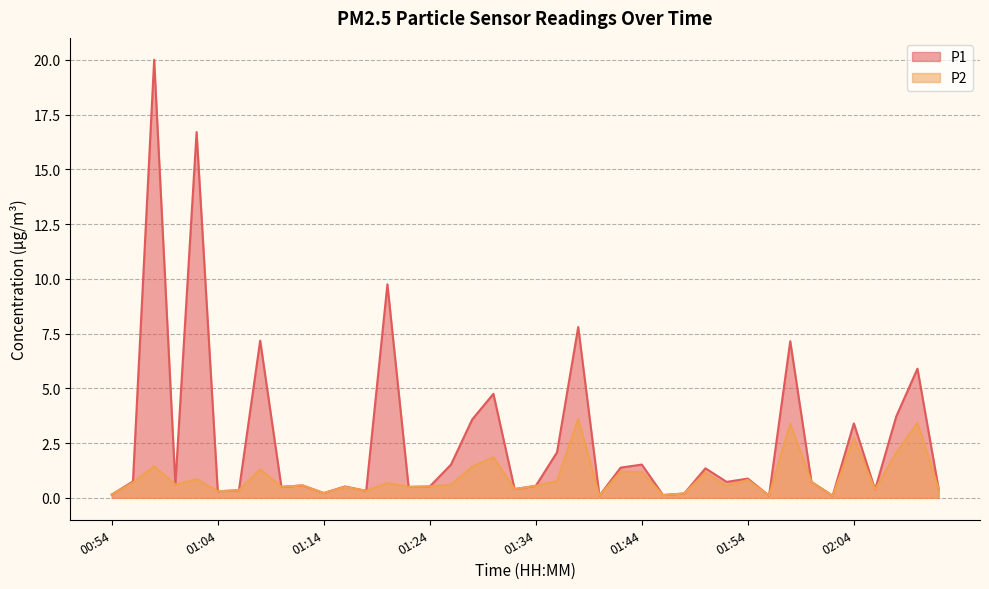

At which category does the chart reach its peak across all series?

00:58